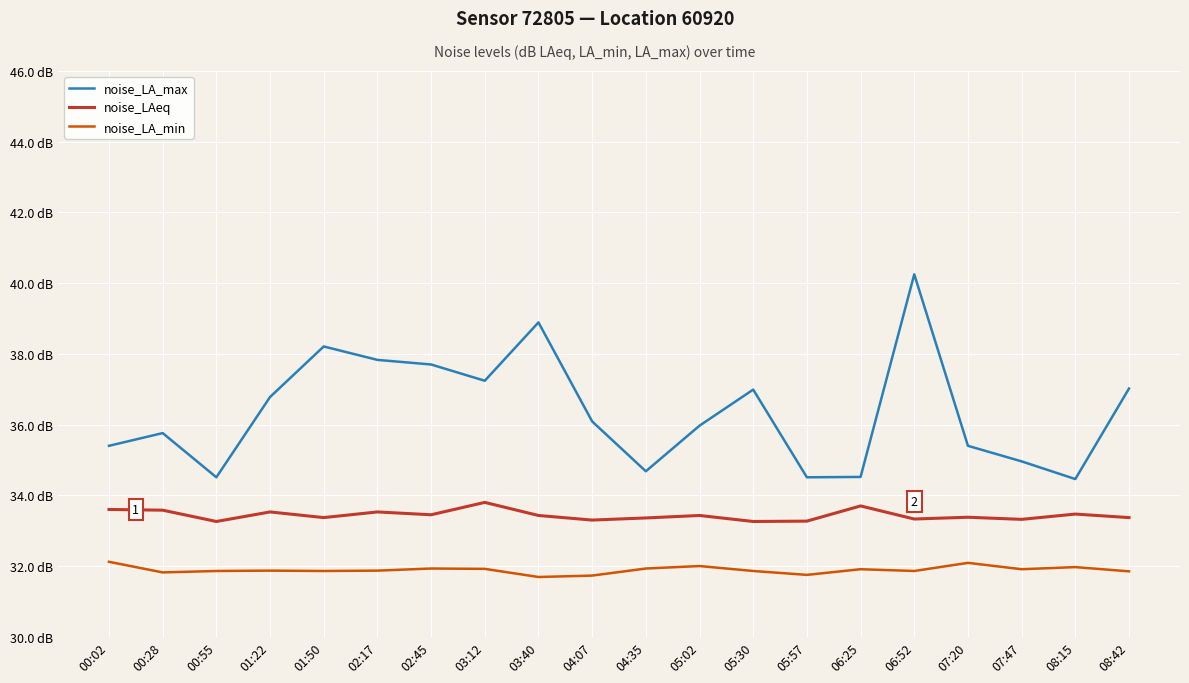

Is it true that noise_LA_max equals 35.0 at 07:47?

True